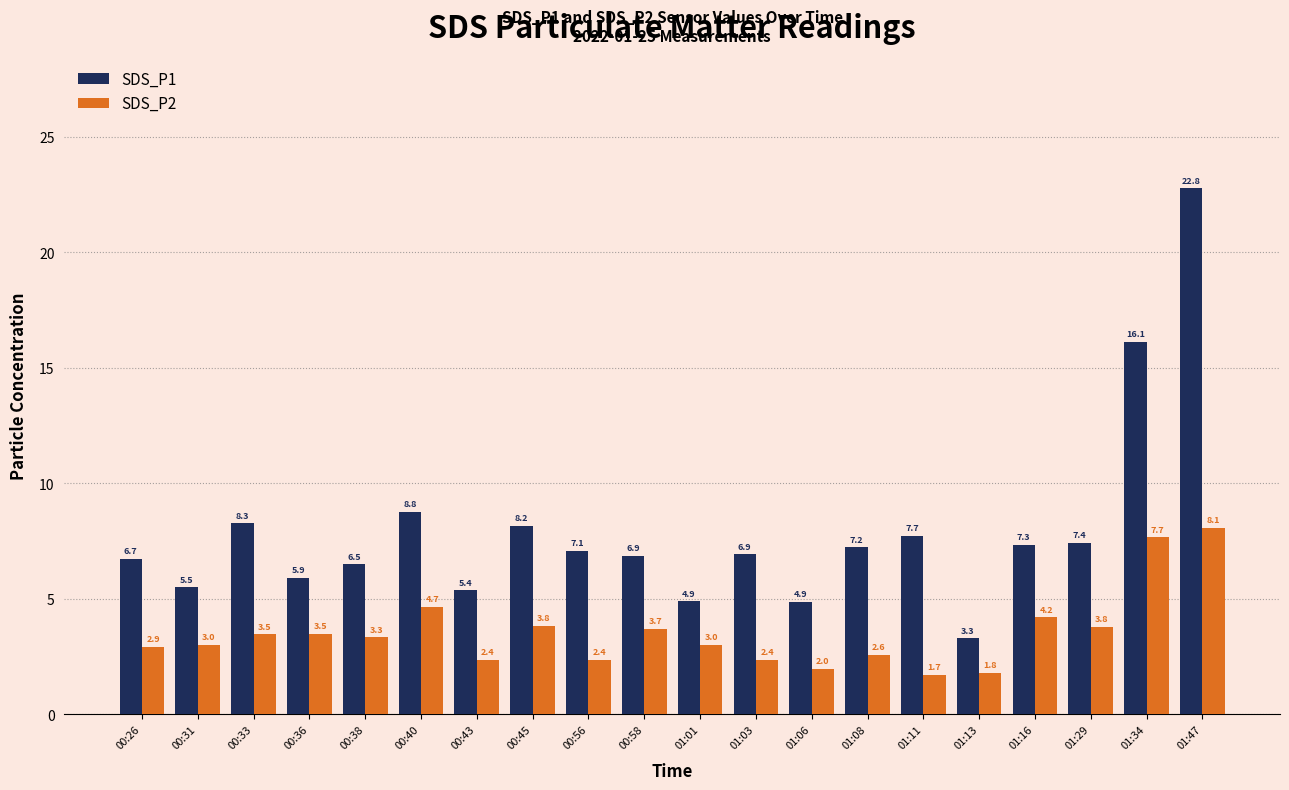

What is the smallest value displayed?

1.7